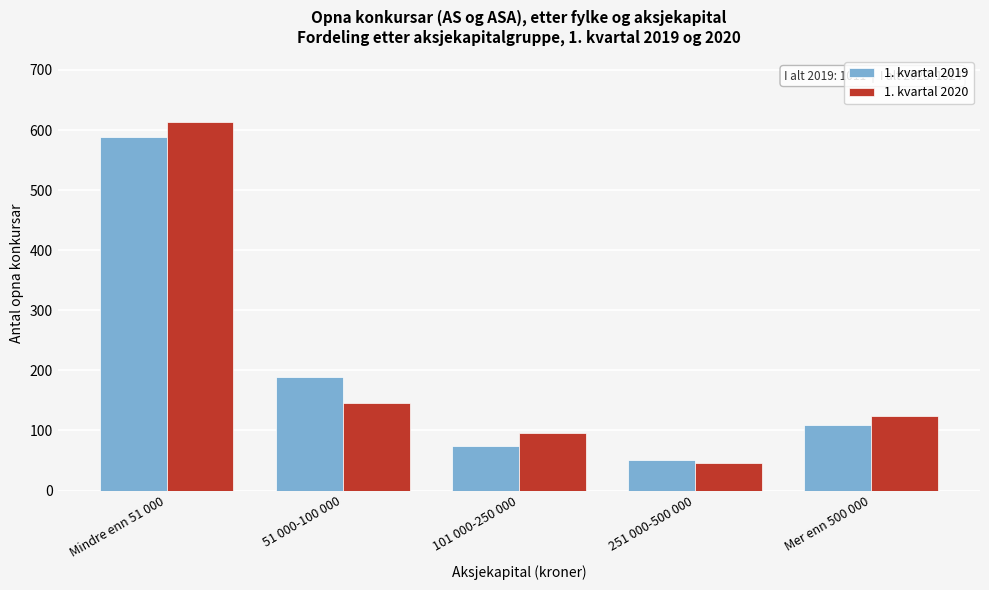

Reading left to right, what are all the values shown in this chart?

1. kvartal 2019: 589	189	74	50	109
1. kvartal 2020: 613	146	96	45	124